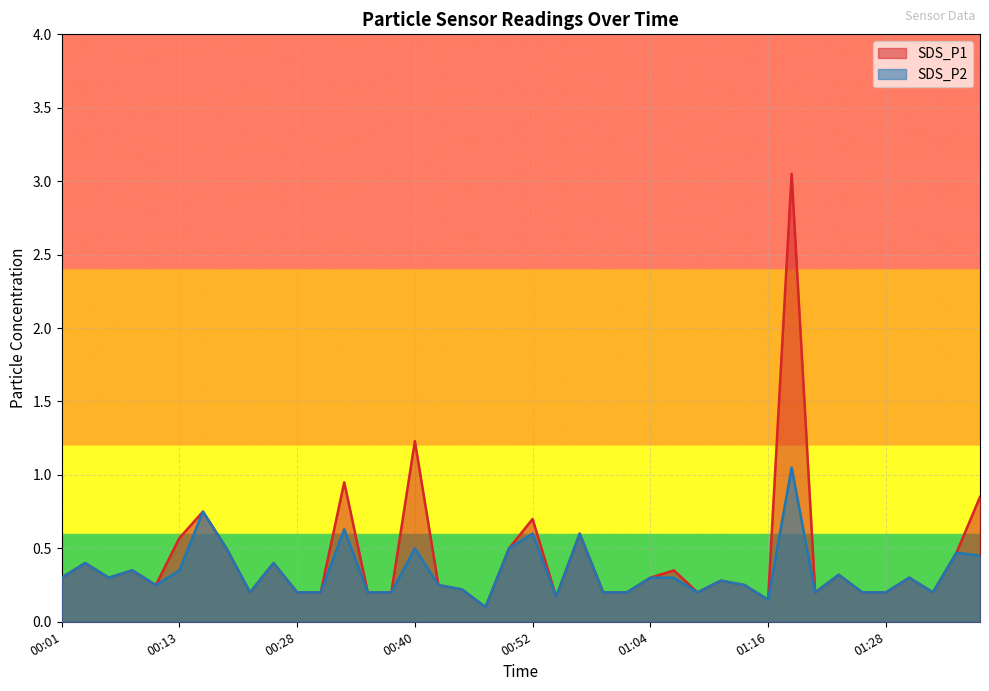

True or false: SDS_P1 and SDS_P2 cross at least once.

False